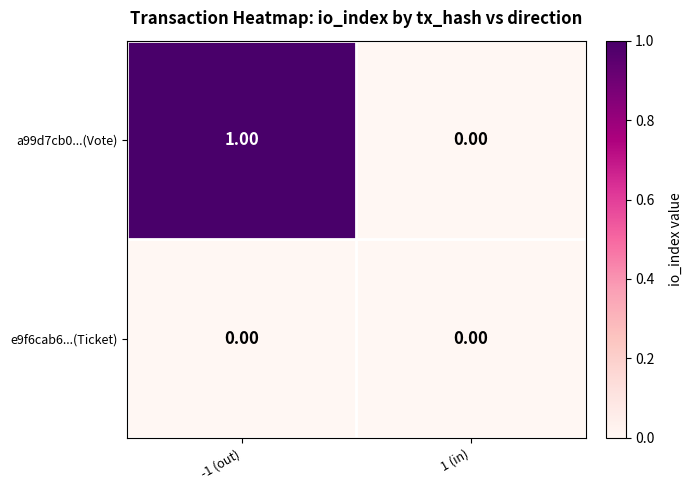

At which category is the sum across all series the highest?

-1 (out)